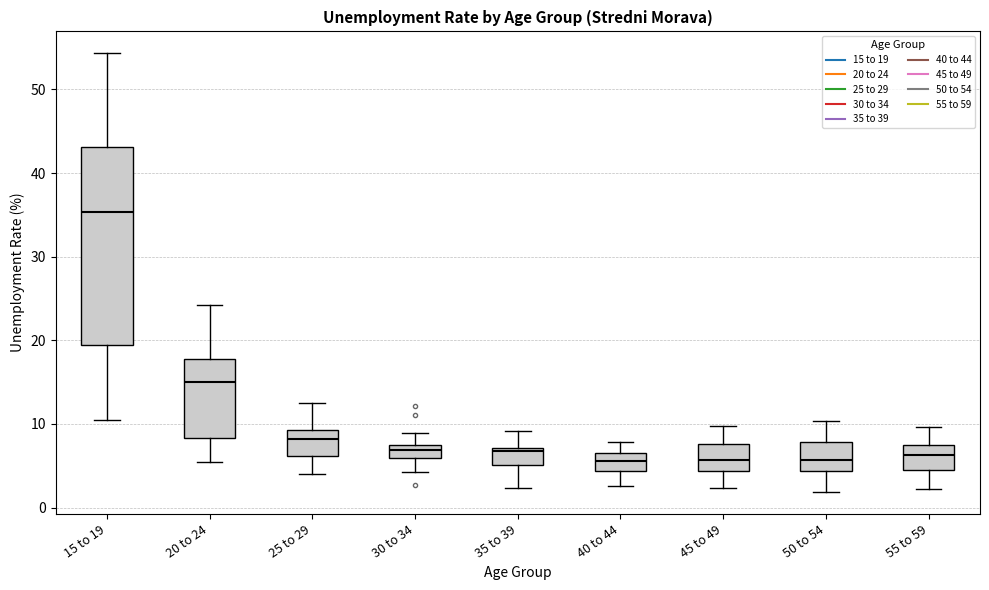

Where is the lower edge of the box for 45 to 49 on the y-axis? The values are not printed on the chart, so give them approximately, as read against the axis.

4